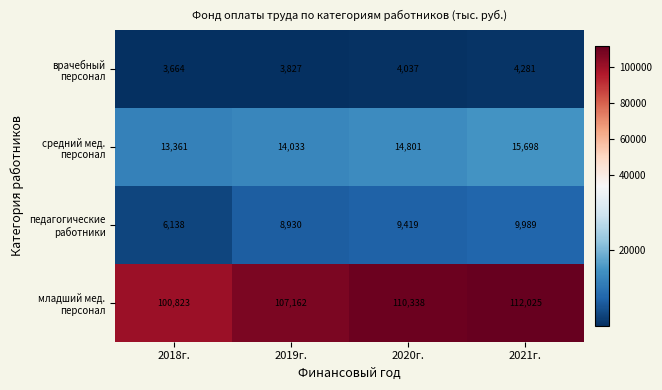

What is the total value across all series at 2020г.?

138595